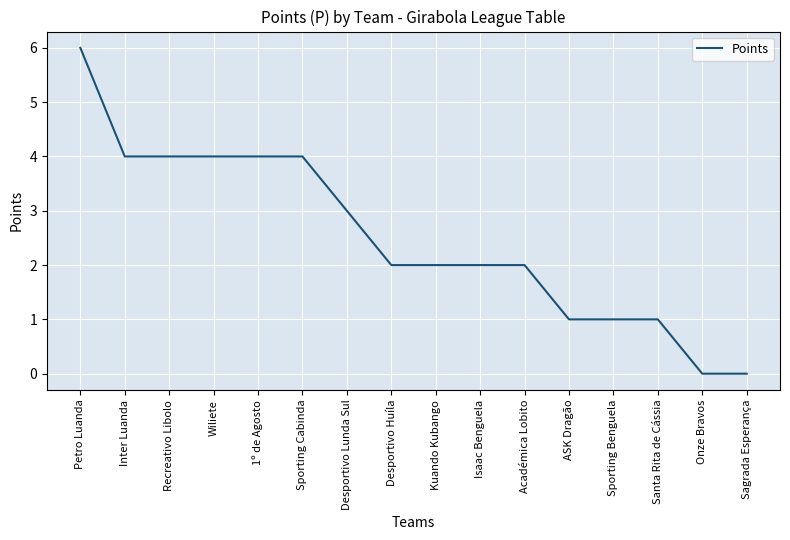

Does the chart display data point markers on the line(s)?

No